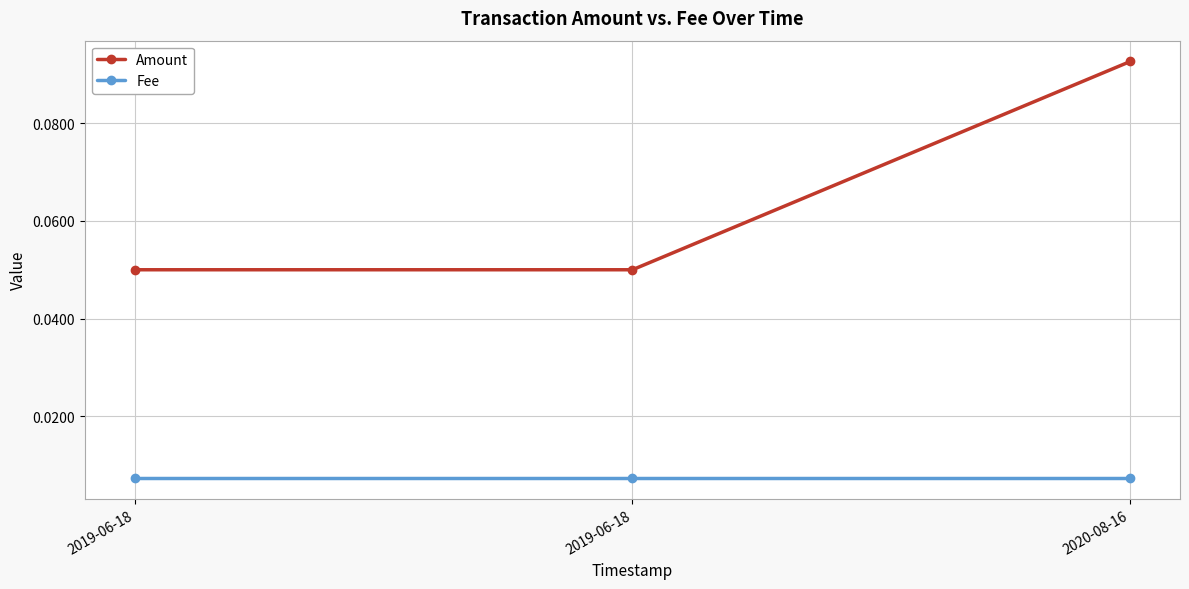

Does the chart have visible grid lines?

Yes